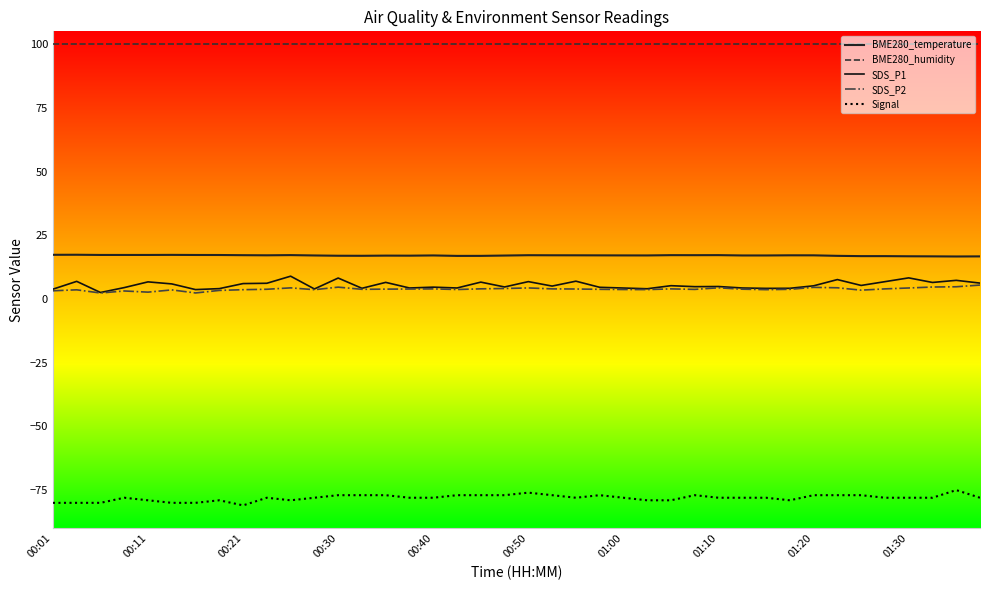

Does the chart display data point markers on the line(s)?

No